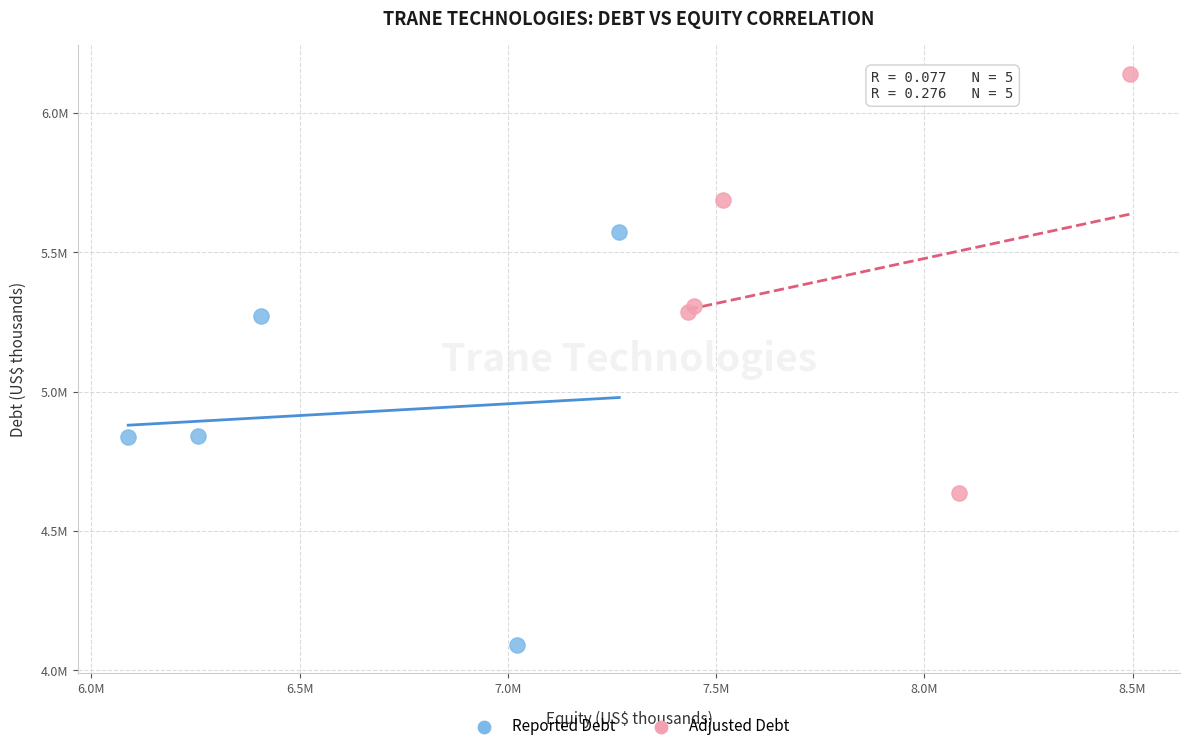

What are all the series names shown in the legend?

Reported Debt, Adjusted Debt